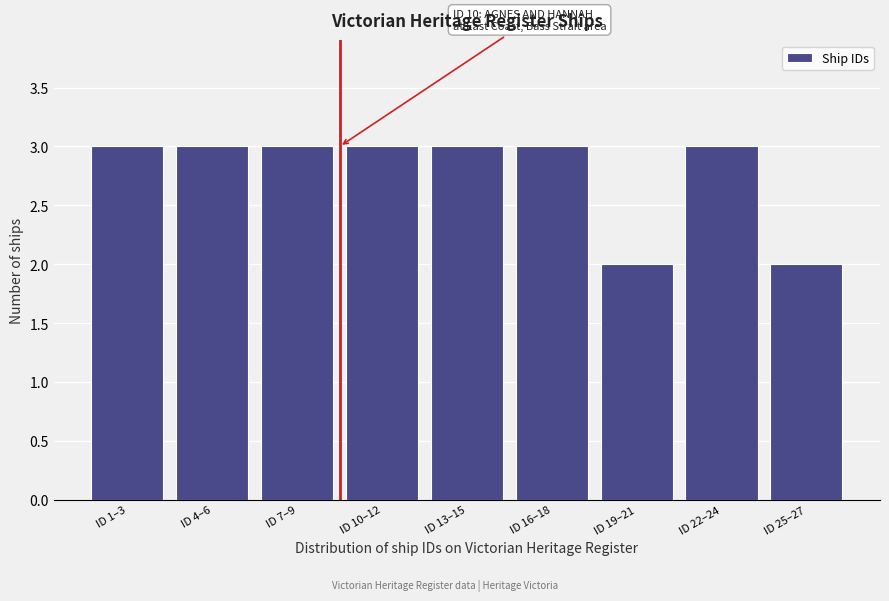

Reading left to right, transcribe all the data shown in this chart.

ID 1–3=3	ID 4–6=3	ID 7–9=3	ID 10–12=3	ID 13–15=3	ID 16–18=3	ID 19–21=2	ID 22–24=3	ID 25–27=2